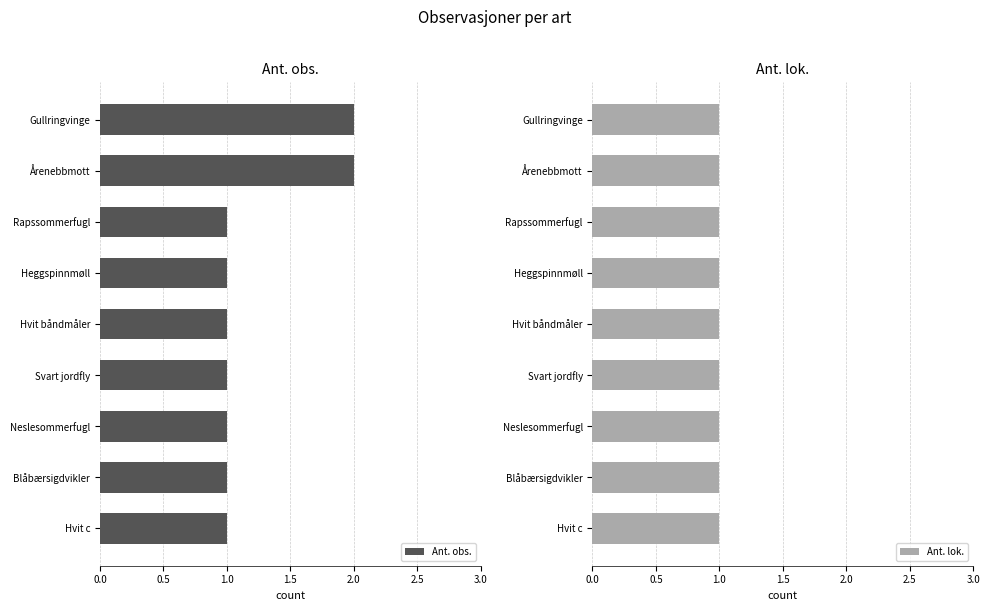

What are all the series names shown in the legend?

Ant. obs., Ant. lok.